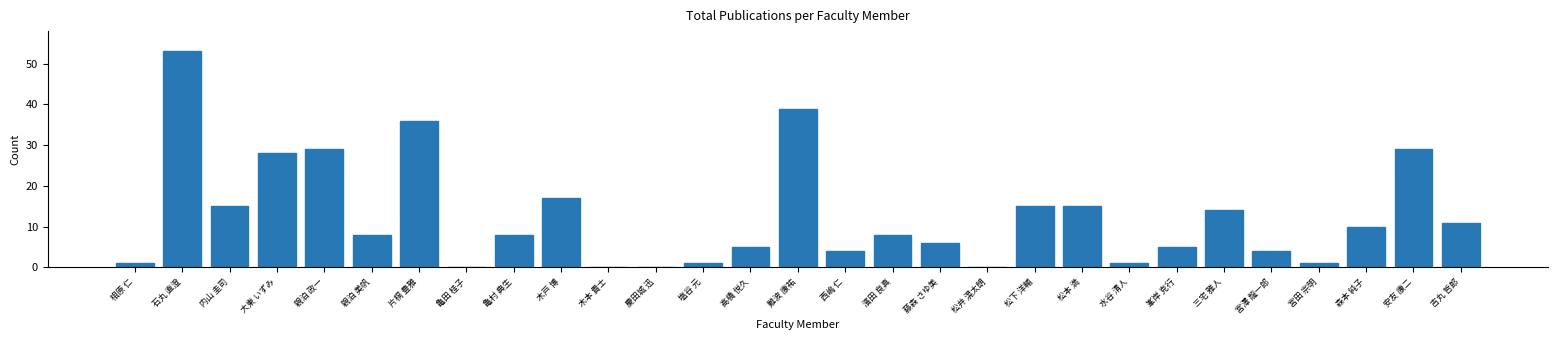

Reading left to right, extract all data points from this chart.

相原 仁=1	石丸 直澄=53	内山 圭司=15	大東 いずみ=28	親泊 政一=29	親泊 美帆=8	片桐 豊雅=36	亀田 桂子=0	亀村 典生=8	木戸 博=17	木本 貴士=0	慶田城 迅=0	塩谷 元=1	高橋 悦久=5	難波 康祐=39	西嶋 仁=4	濱田 良真=8	藤森 さゆ美=6	松井 滉太朗=0	松下 洋輔=15	松本 満=15	水谷 清人=1	峯岸 克行=5	三宅 雅人=14	宮澤 龍一郎=4	宮田 宗明=1	森本 純子=10	安友 康二=29	吉丸 哲郎=11